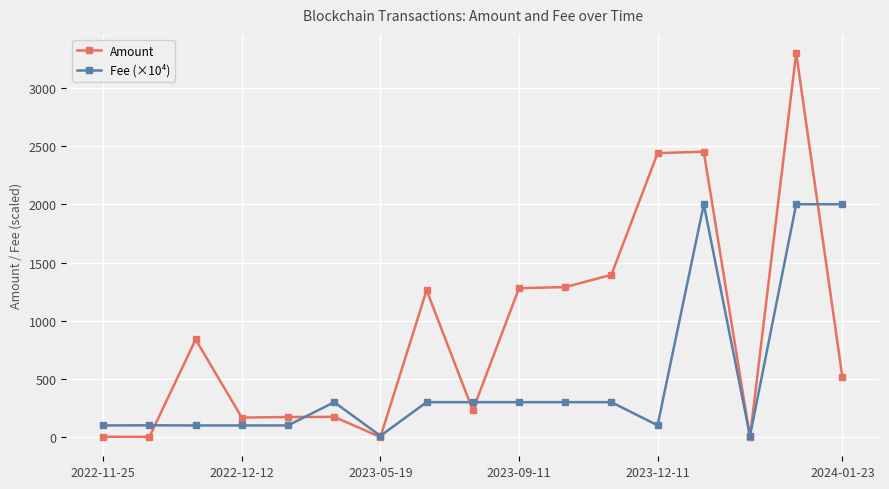

What is the sum of all Amount values?

15519.9